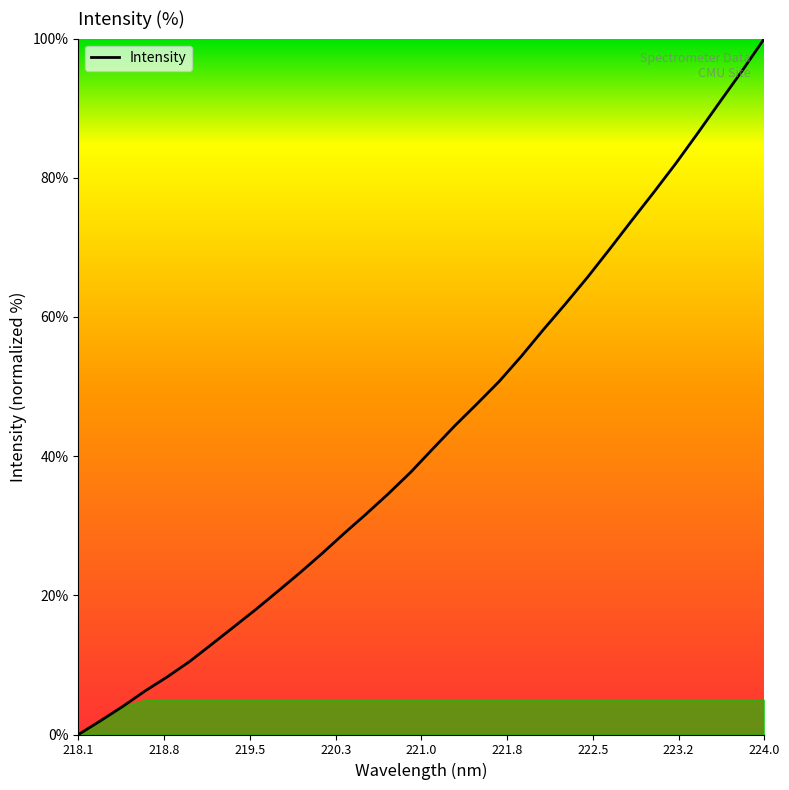

How many series are shown in this chart?

1